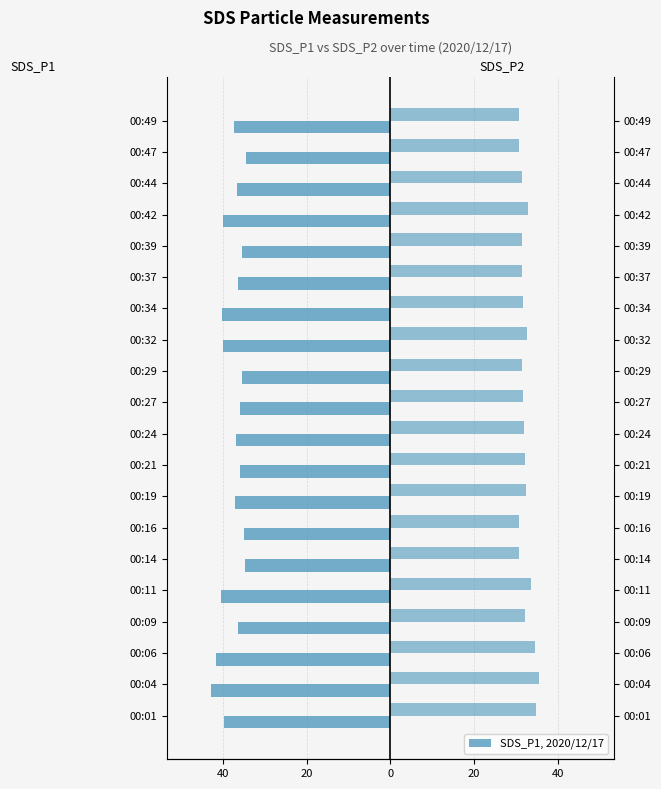

Which series changed the most between 00:24 and 00:39?

SDS_P1